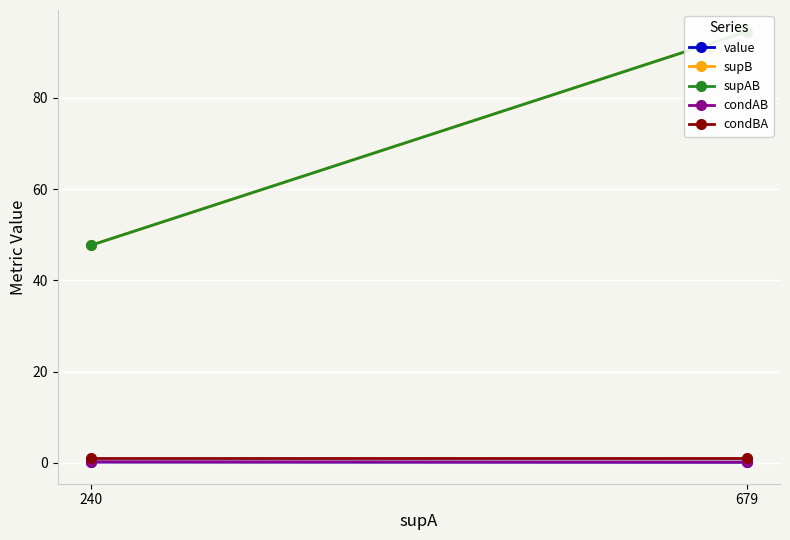

How many values in the supB series exceed 94?

1